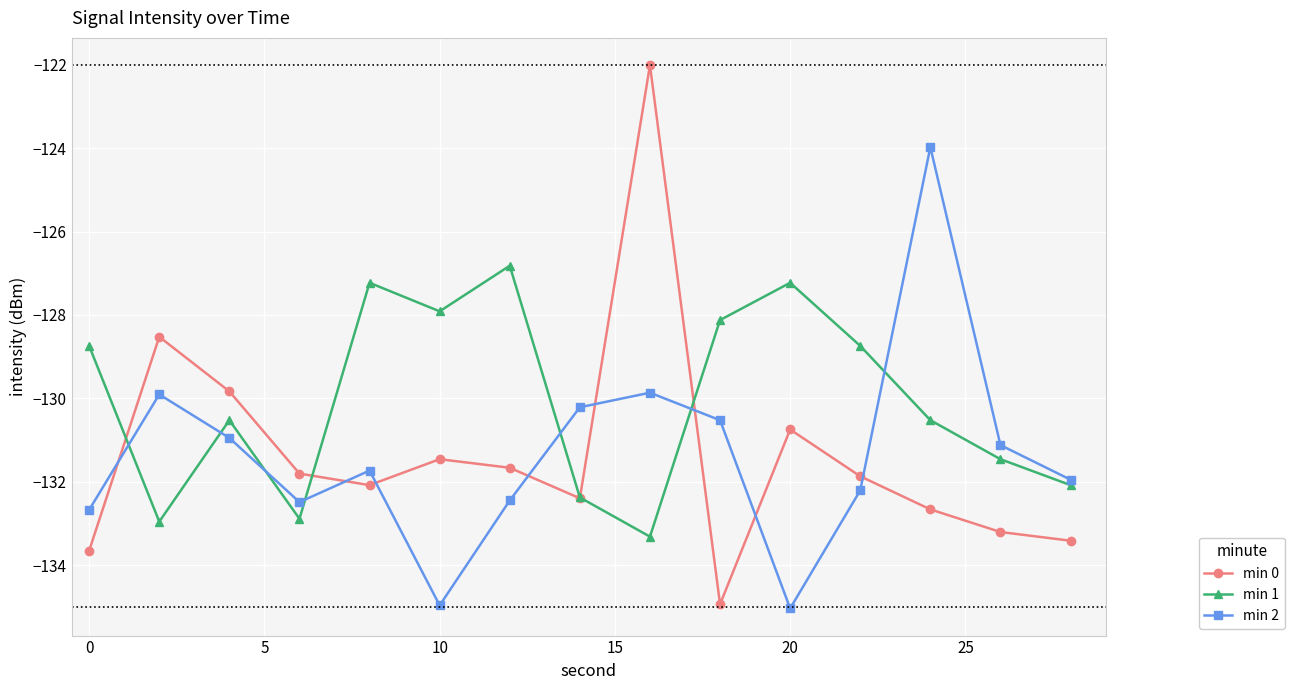

Reading left to right, list all the values displayed in this chart.

min 0: -133.7	-128.5	-129.8	-131.8	-132.1	-131.5	-131.7	-132.4	-122.0	-134.9	-130.7	-131.9	-132.7	-133.2	-133.4
min 1: -128.7	-133.0	-130.5	-132.9	-127.2	-127.9	-126.8	-132.4	-133.3	-128.1	-127.2	-128.7	-130.5	-131.5	-132.1
min 2: -132.7	-129.9	-131.0	-132.5	-131.7	-135.0	-132.5	-130.2	-129.9	-130.5	-135.0	-132.2	-124.0	-131.1	-132.0